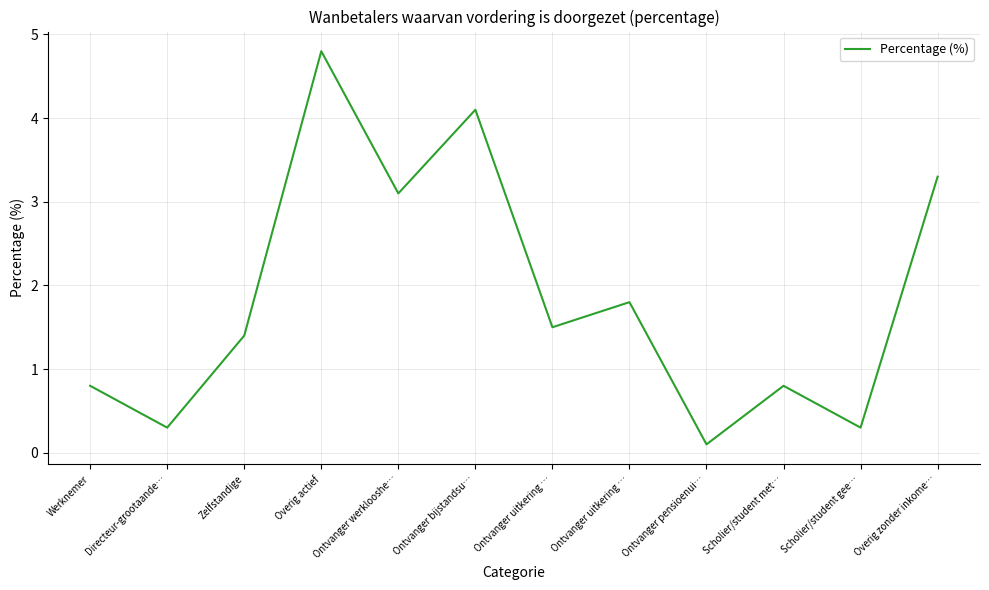

Is this an area chart (filled region under the line)?

No